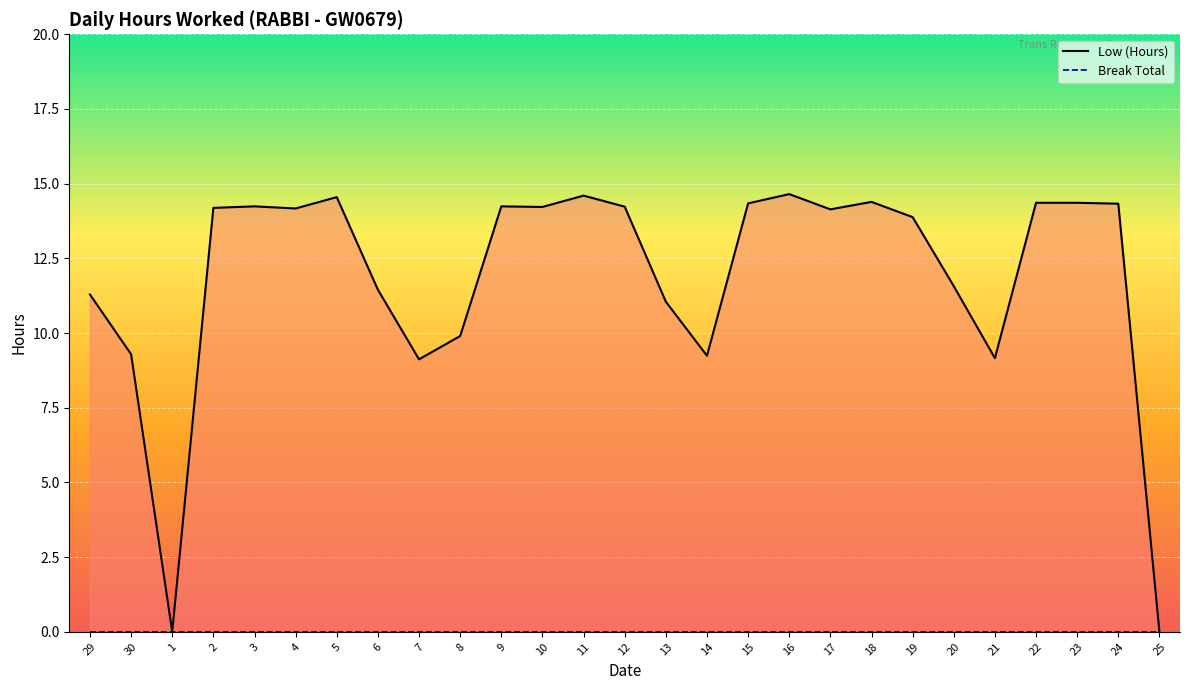

What is the sum of all Low (Hours) values?

321.0